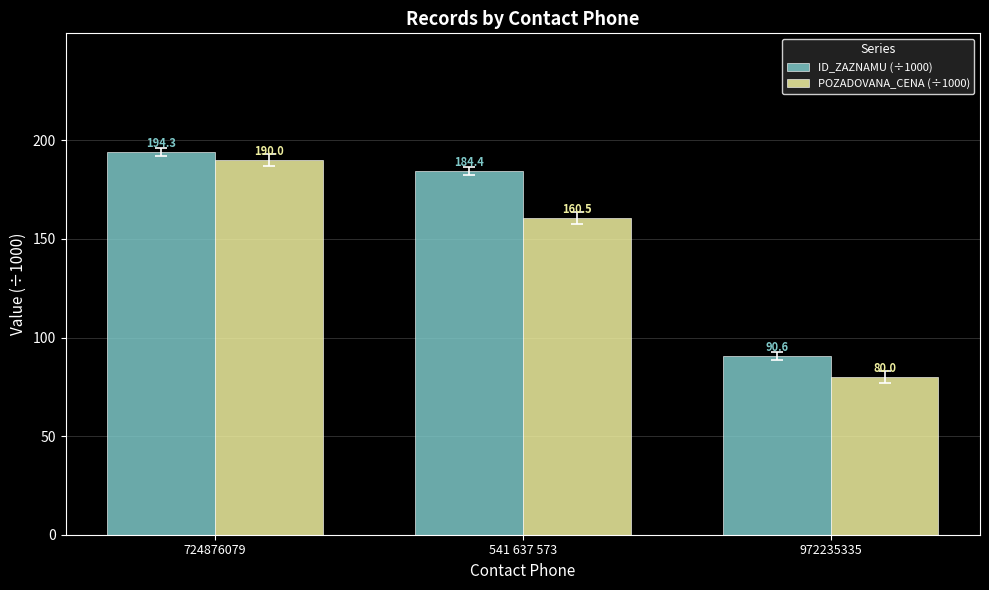

What is the lowest value of the ID_ZAZNAMU (÷1000) series?

90.6